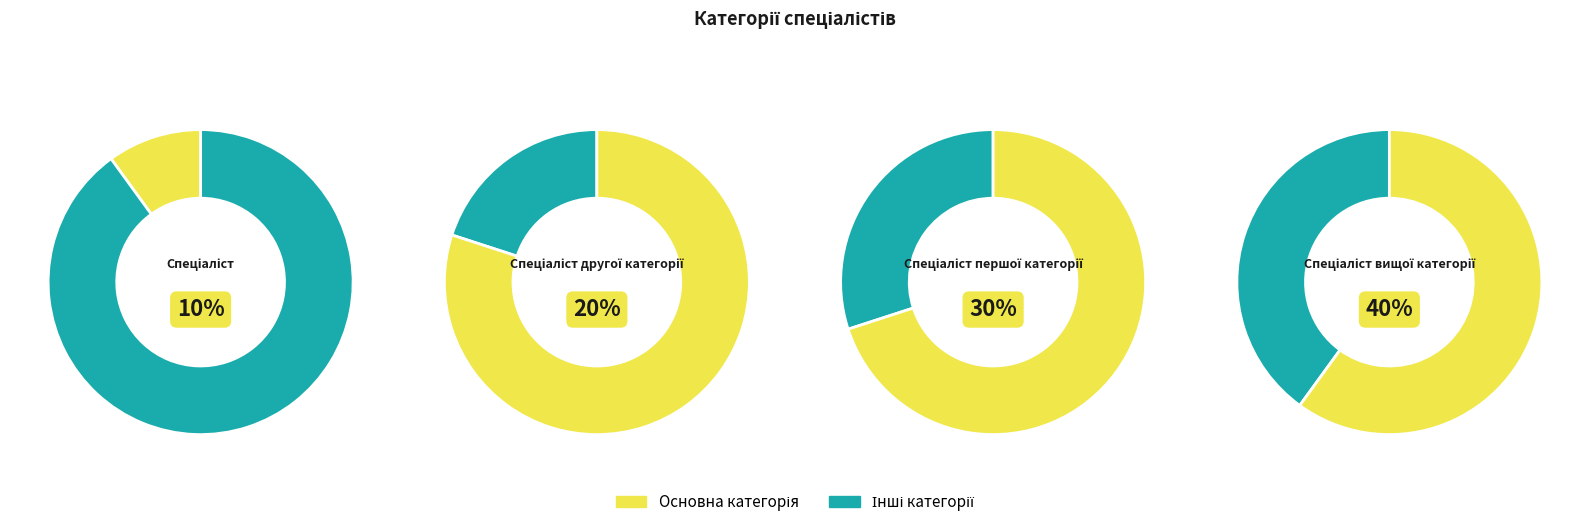

What percentage is NOT represented by Спеціаліст другої категорії?

80.0%